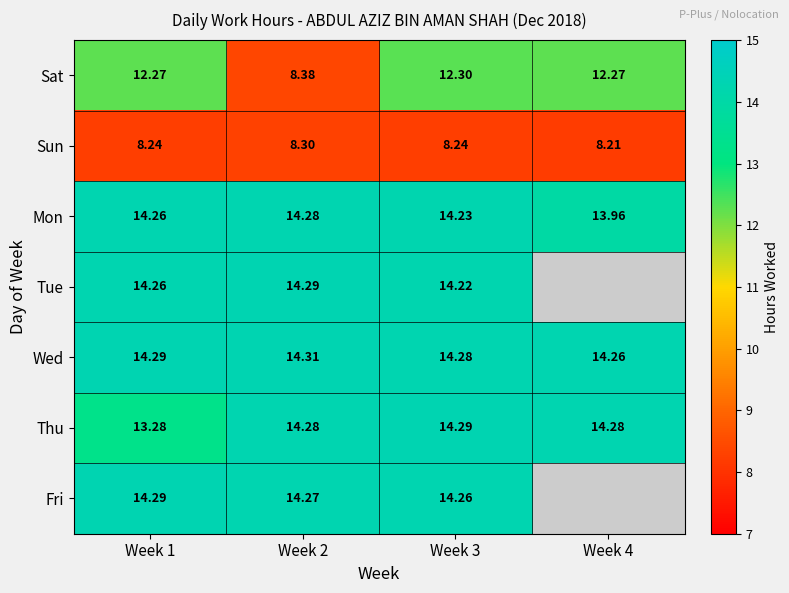

How many categories are shown in the chart?

4